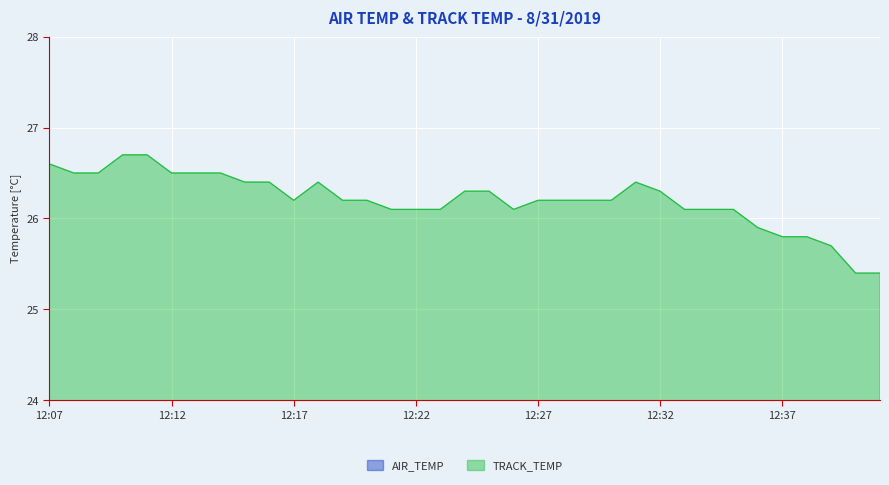

What is the average value of the AIR_TEMP series?

19.3